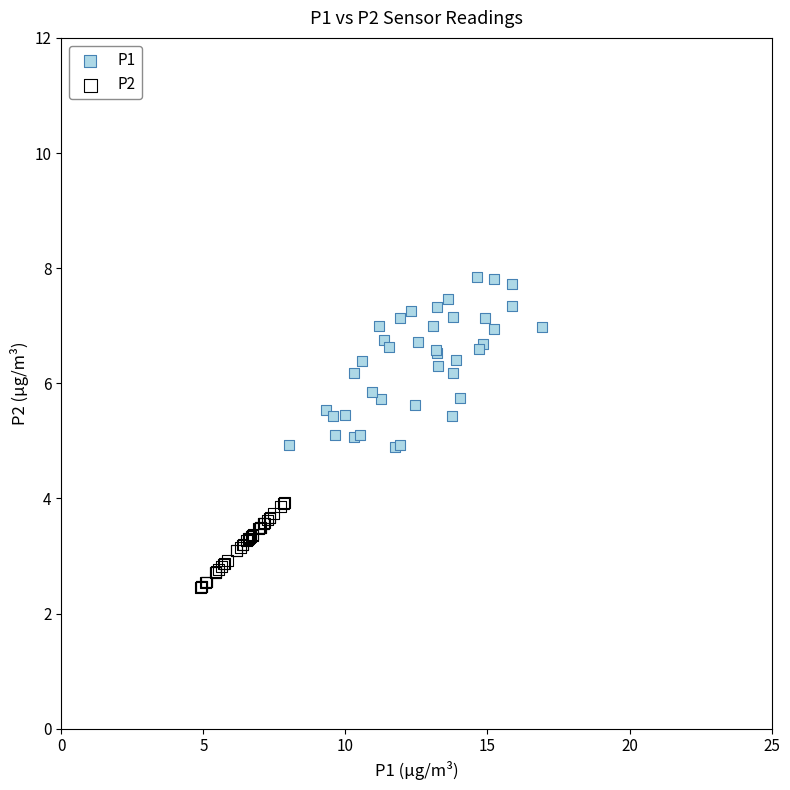

Which series has the widest spread of Y values?

P1